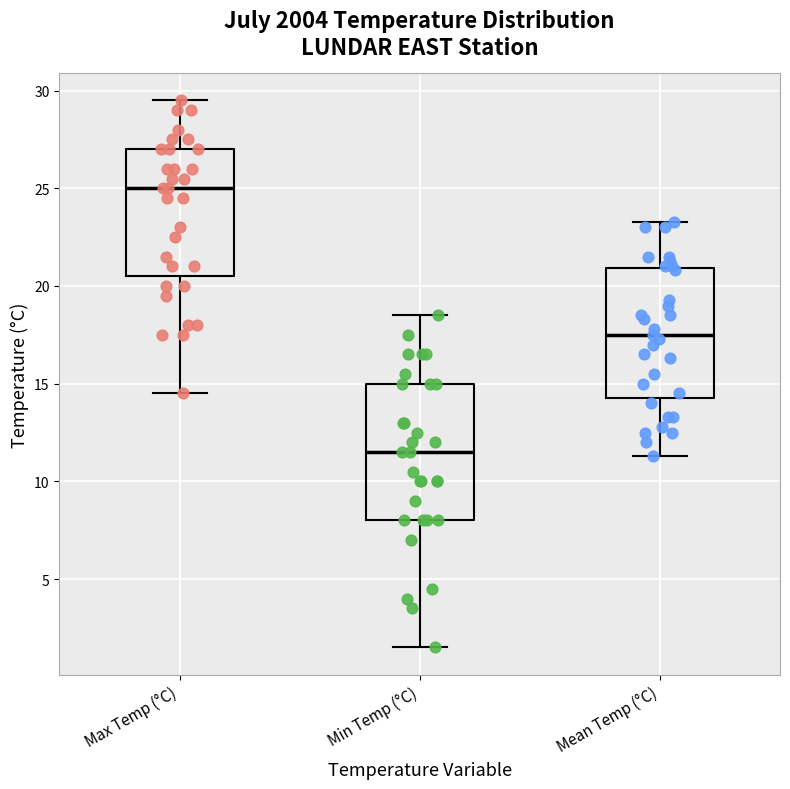

Where does the upper whisker of the box for Min Temp (°C) end on the y-axis? The values are not printed on the chart, so give them approximately, as read against the axis.

18.5